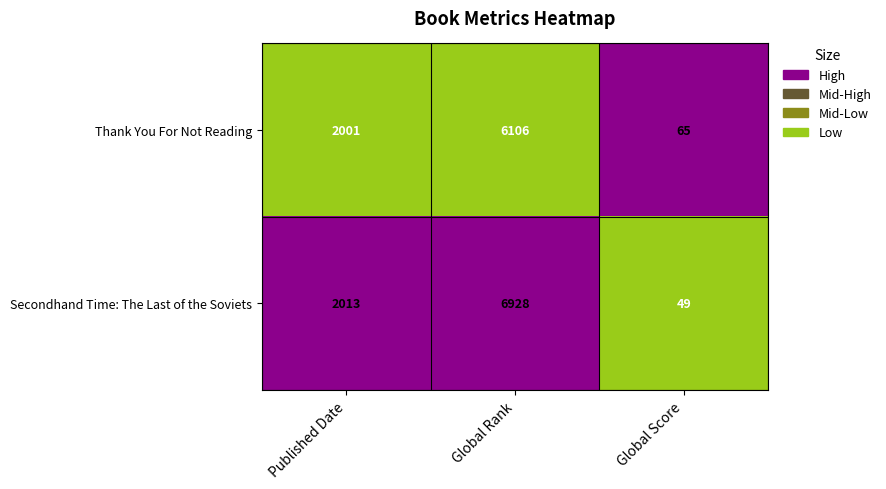

What is the difference between the maximum and minimum values in the Secondhand Time: The Last of the Soviets series?

6879